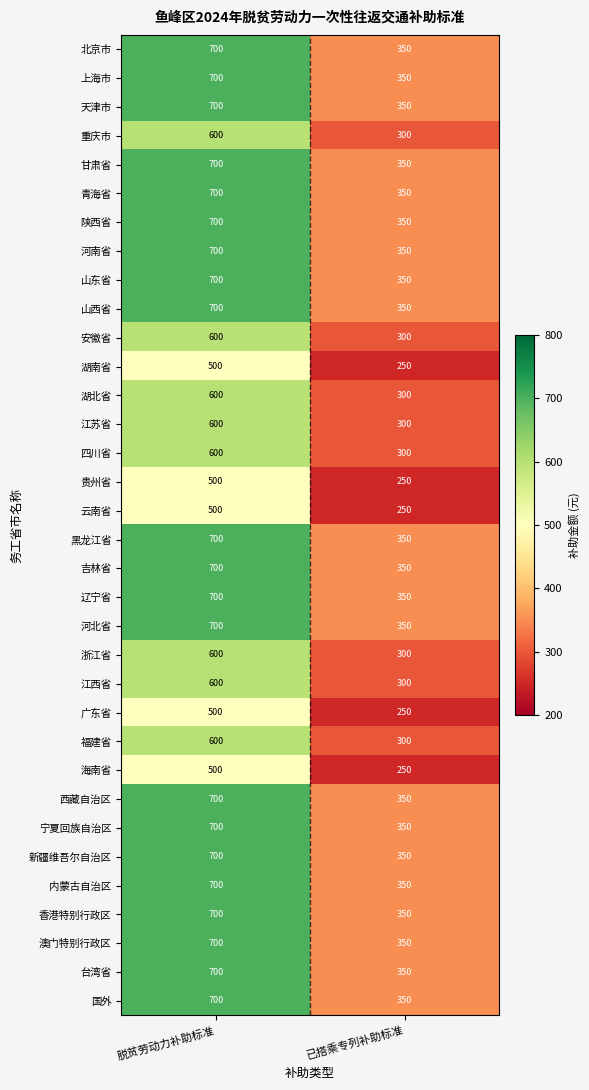

What is the approximate value of 天津市 at 脱贫劳动力补助标准, to the nearest 5?

700